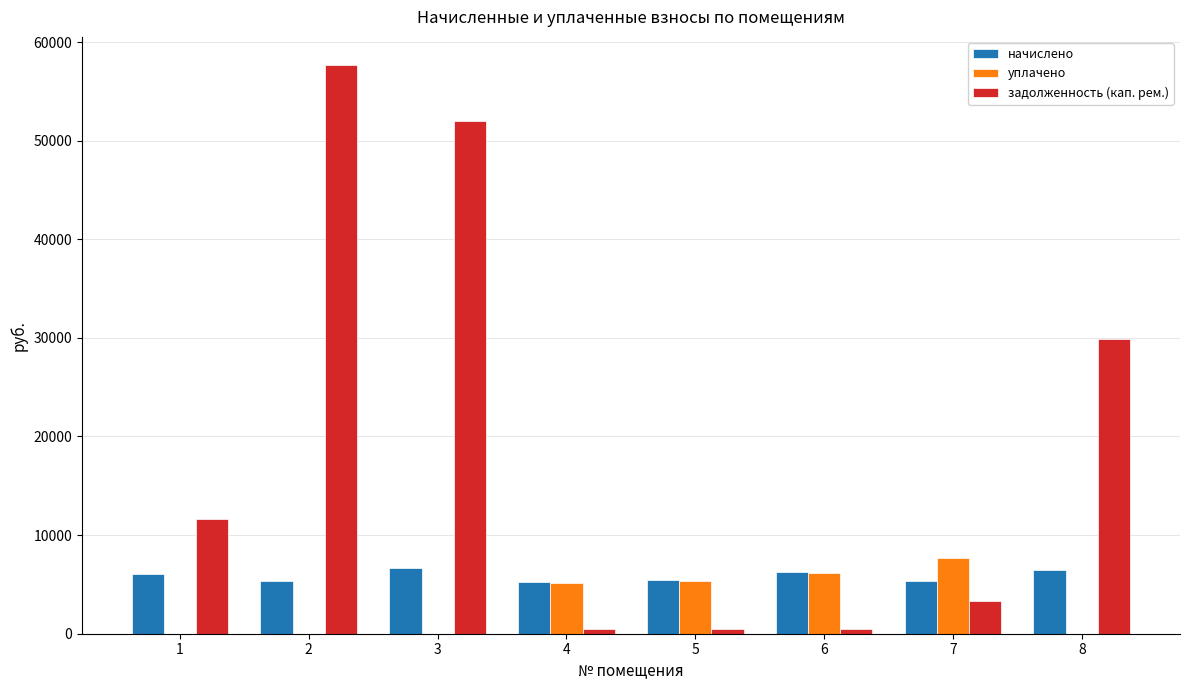

What is the maximum value shown in the chart?

57638.4